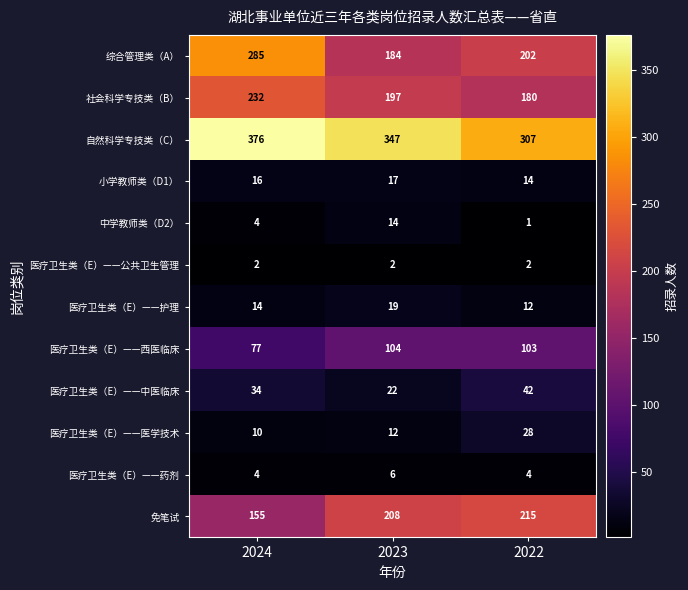

Which series changed the most between 2024 and 2023?

综合管理类（A）